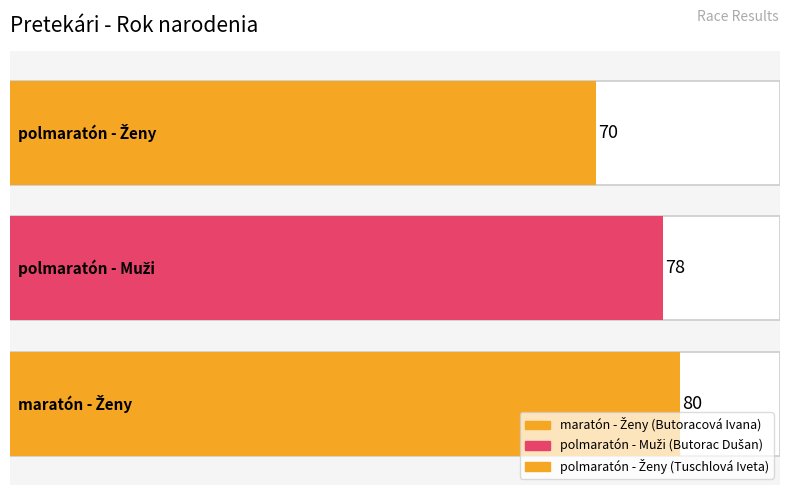

How many data points are less than 78?

1